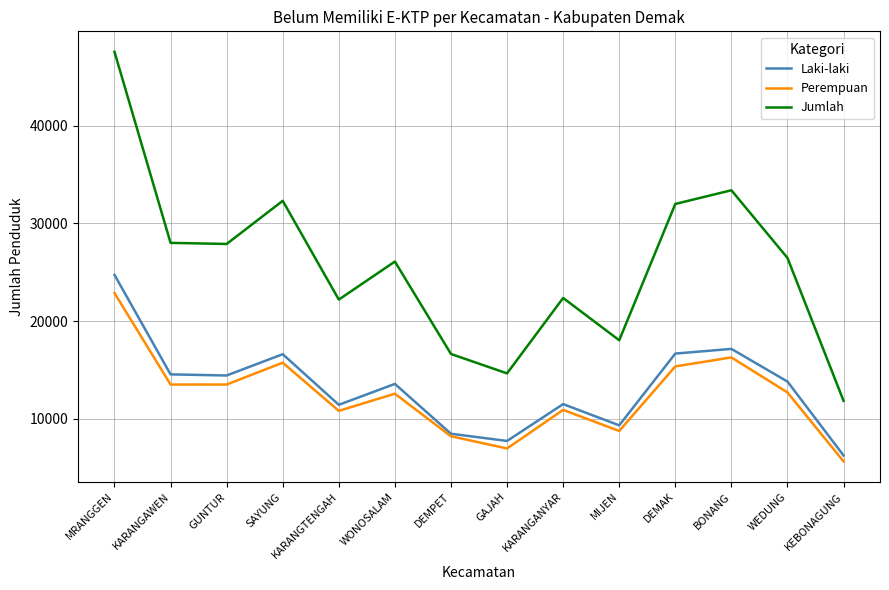

What is the minimum value for Perempuan?

5605